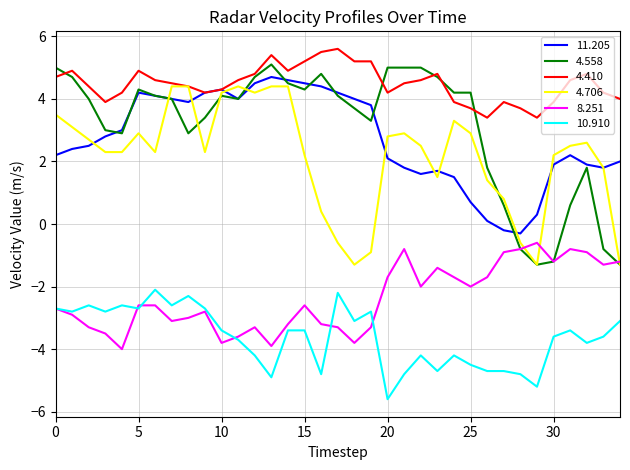

What is the maximum value shown in the chart?

5.6